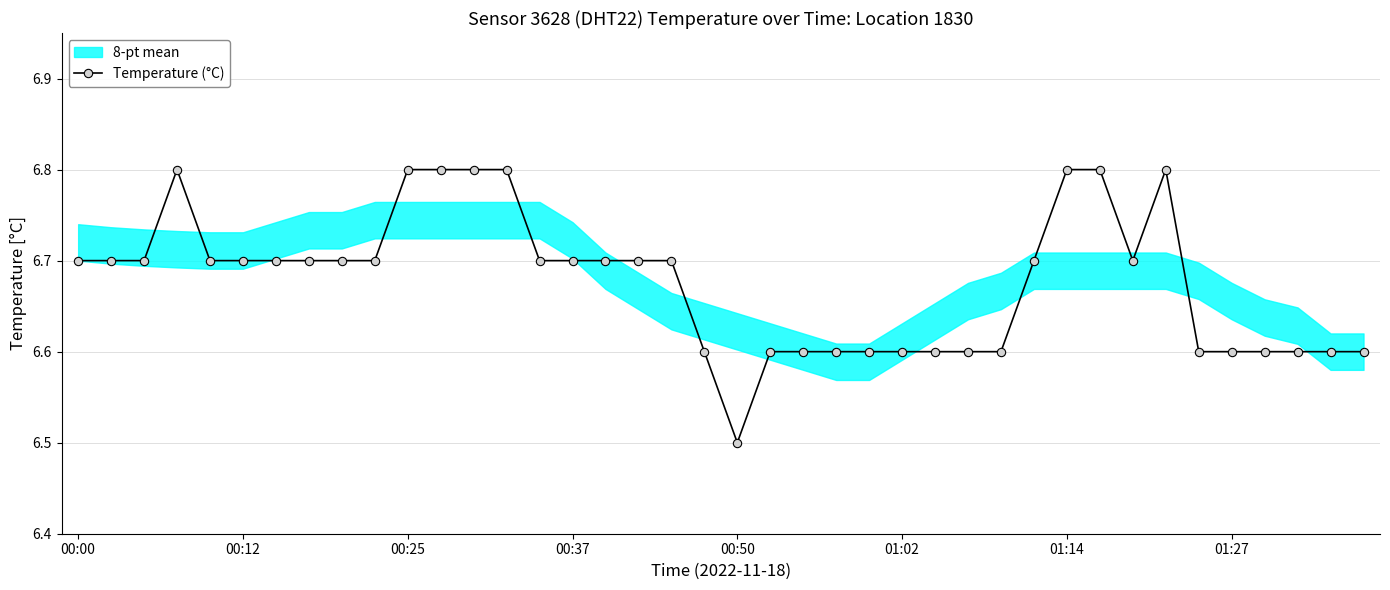

What value does the data have at 32?

6.7